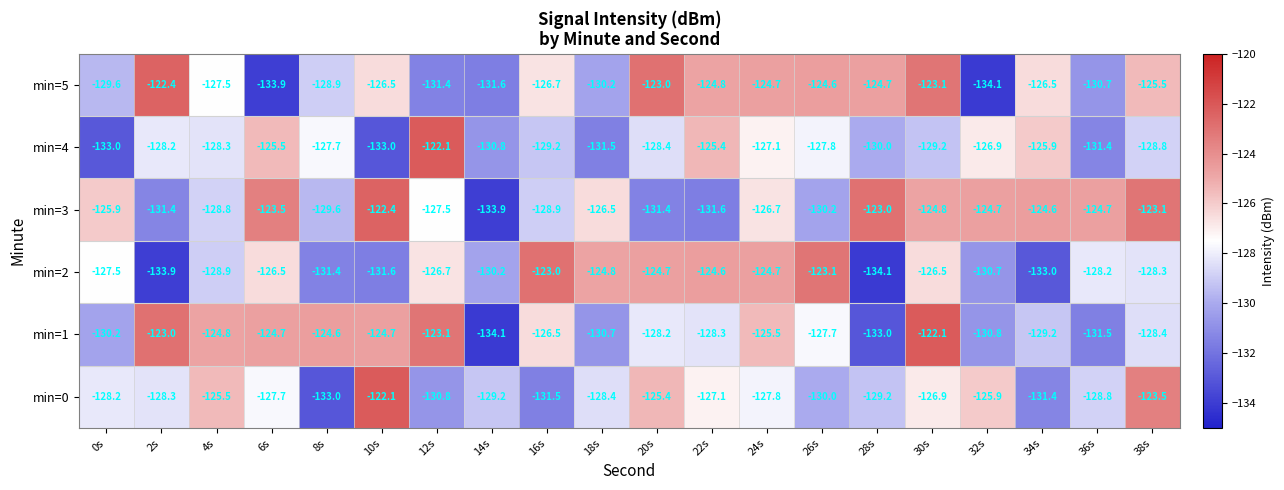

At 30s, list the series in order from largest to smallest.

min=1, min=5, min=3, min=2, min=0, min=4